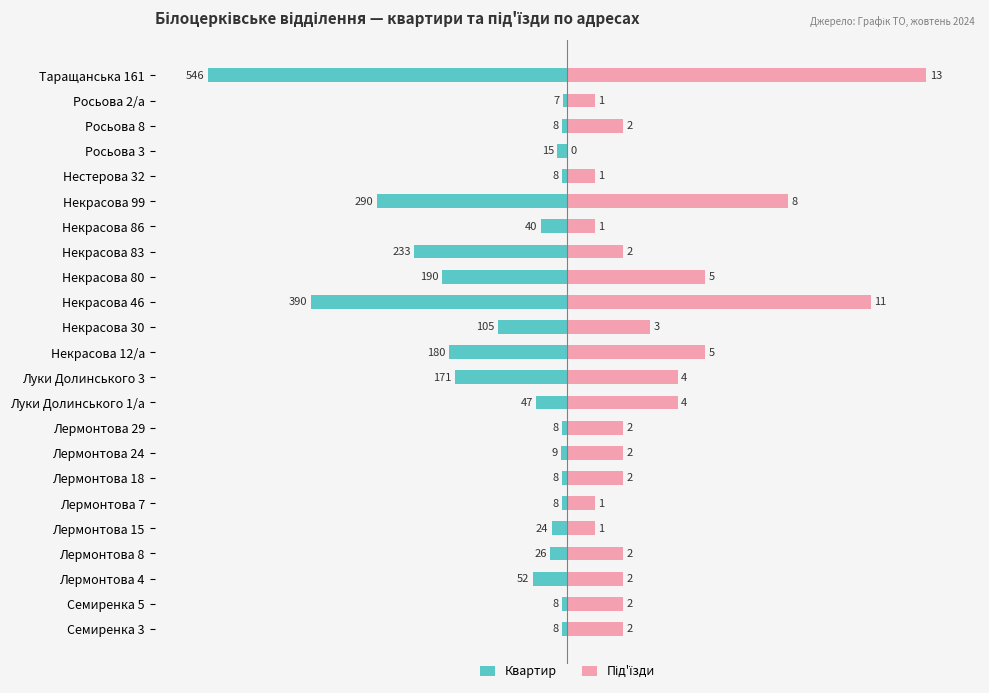

How many bars are there in each group?

2